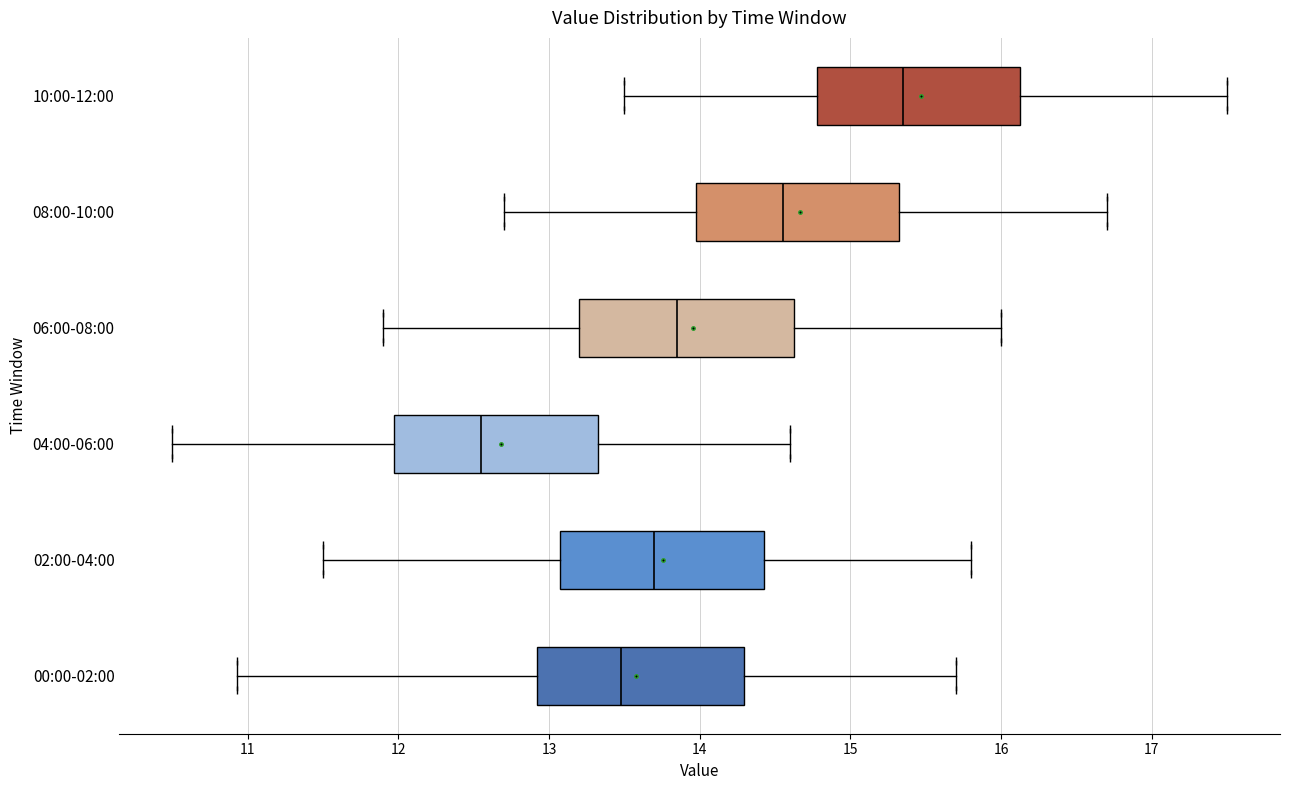

Where does the right whisker of the box for 08:00-10:00 end on the x-axis? The values are not printed on the chart, so give them approximately, as read against the axis.

16.7